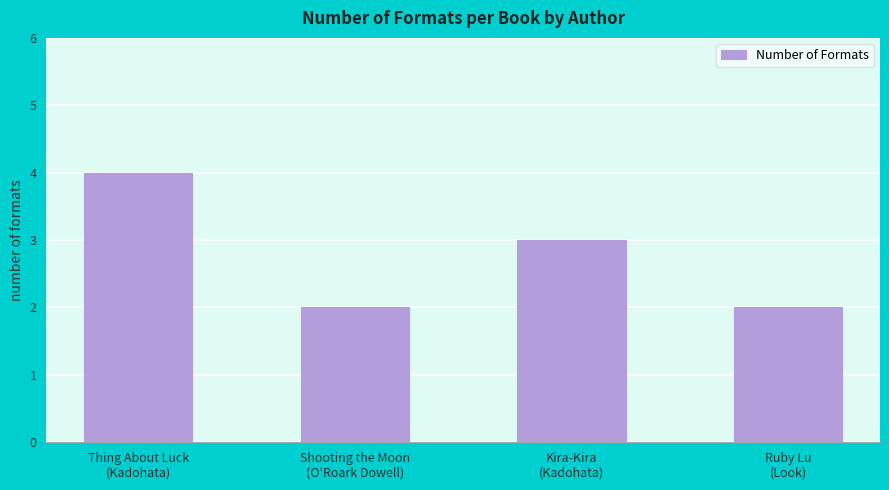

Approximately how many times larger is the value at Shooting the Moon
(O'Roark Dowell) compared to Thing About Luck
(Kadohata)?

0.5